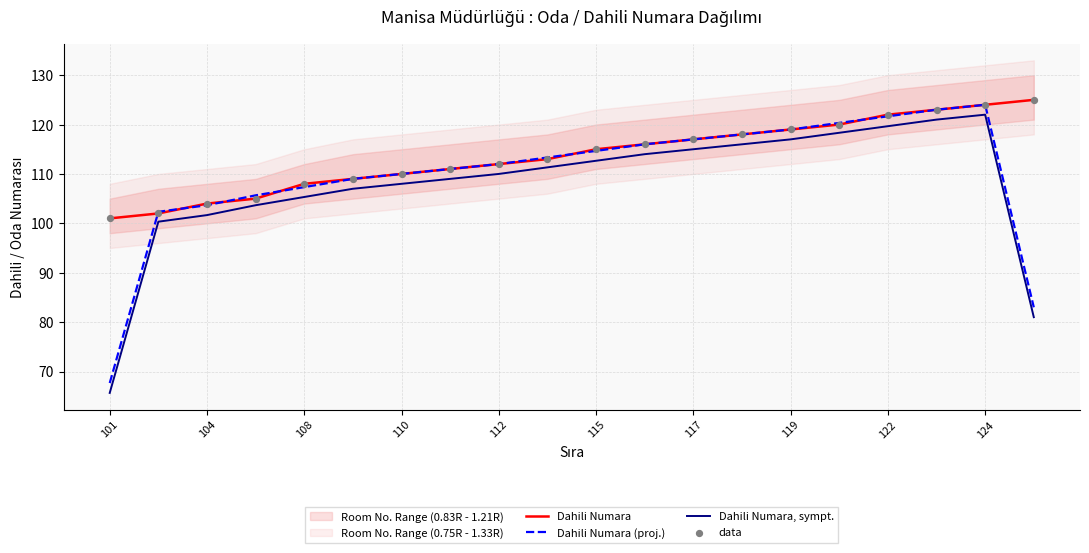

What is the highest value of the Dahili Numara (proj.) series?

124.0